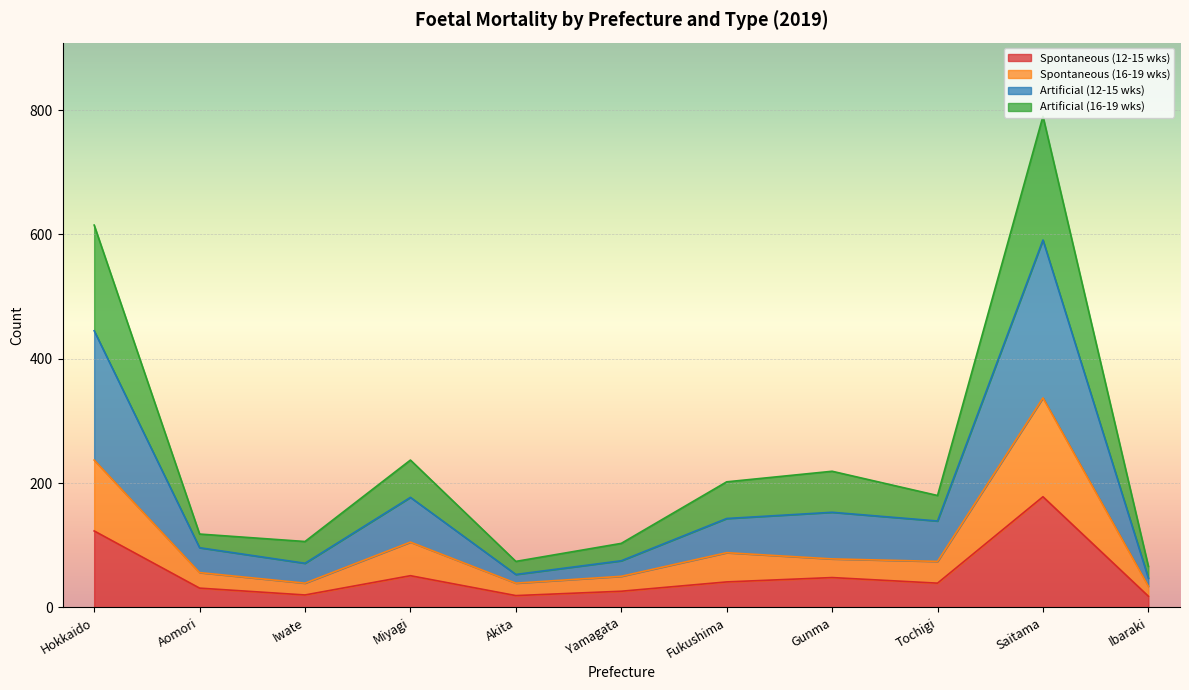

At which category does Artificial (12-15 wks) reach its first local peak?

Miyagi